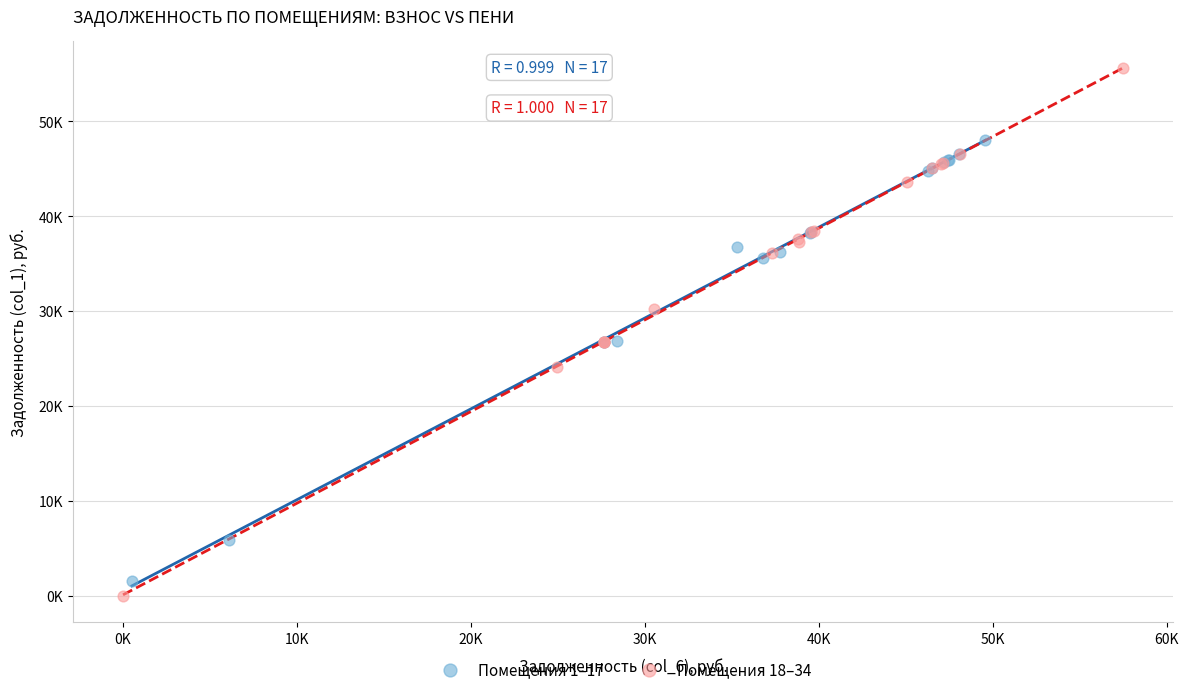

What are all the series names shown in the legend?

Помещения 1–17, Помещения 18–34